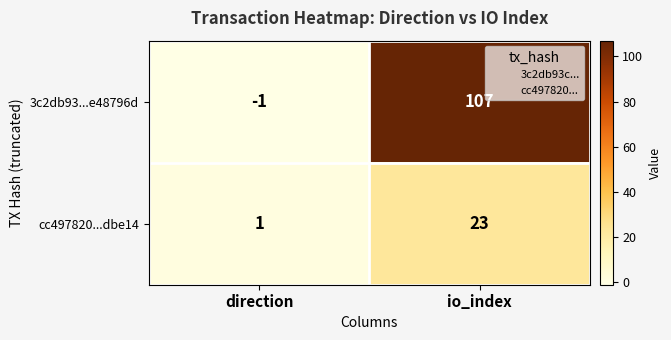

Which series has the largest total across all categories?

3c2db93...e48796d